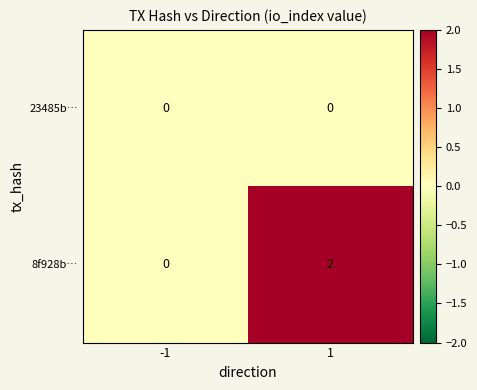

What is the total value across all series at 1?

2